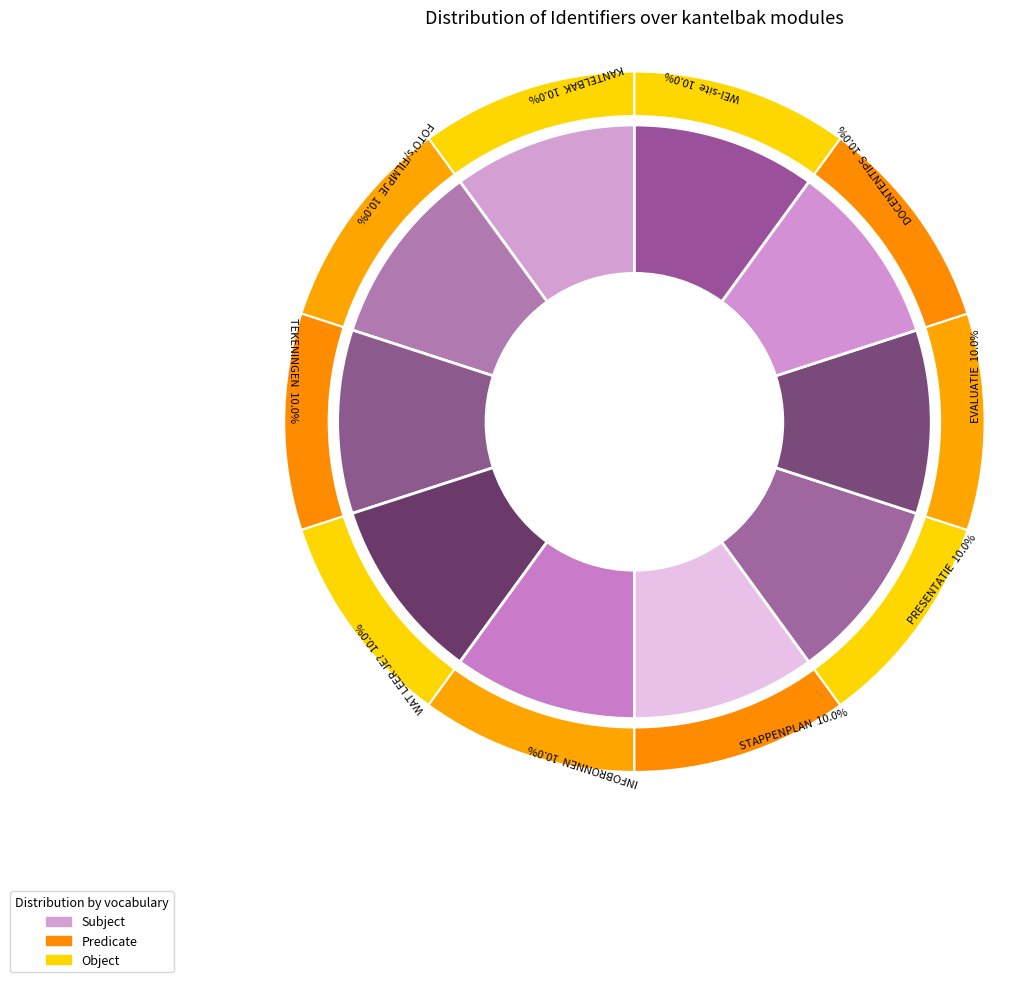

To the nearest percent, what percentage of the pie is DOCENTENTIPS?

10%